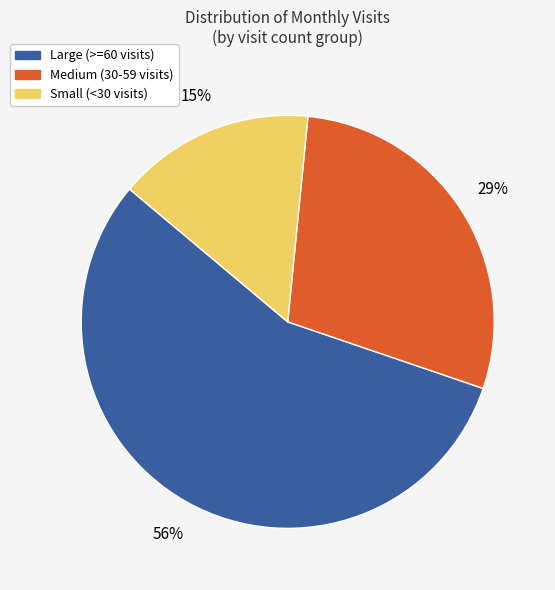

How many slices are in this pie chart?

3